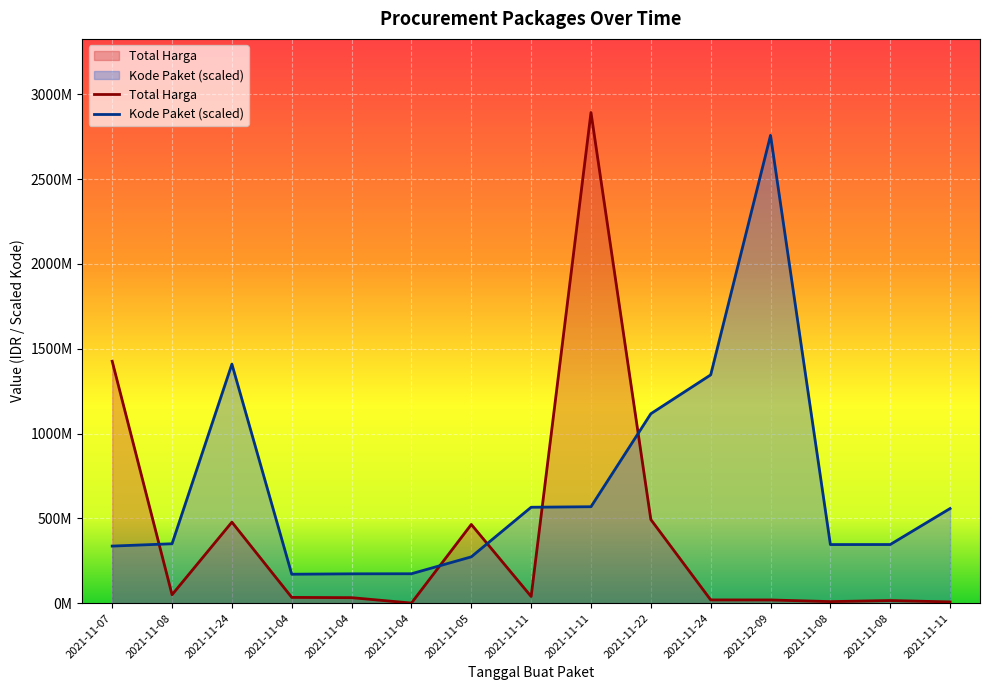

True or false: Total Harga has more than 1 interior local peaks.

True